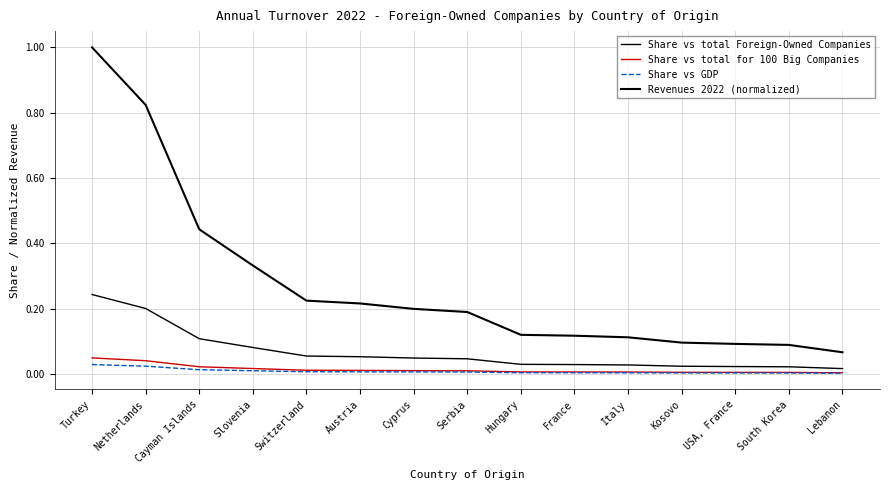

Does the chart have visible grid lines?

Yes